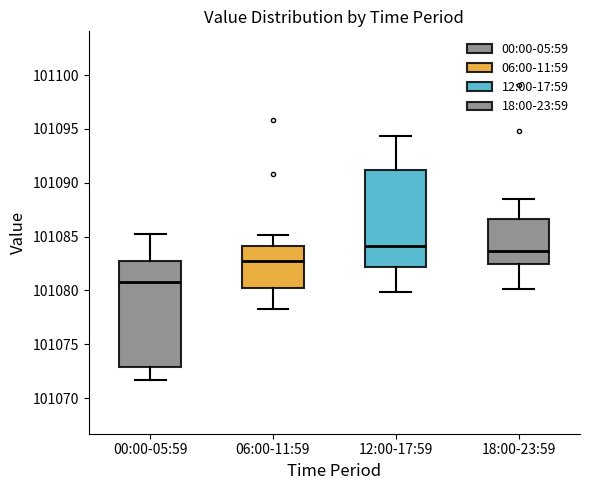

Which box is the tallest, from its lower edge to its upper edge?

00:00-05:59